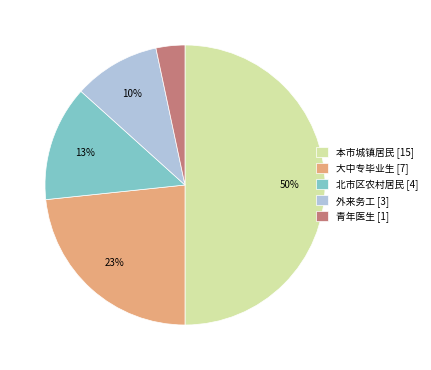

Count the number of slices in the pie.

5